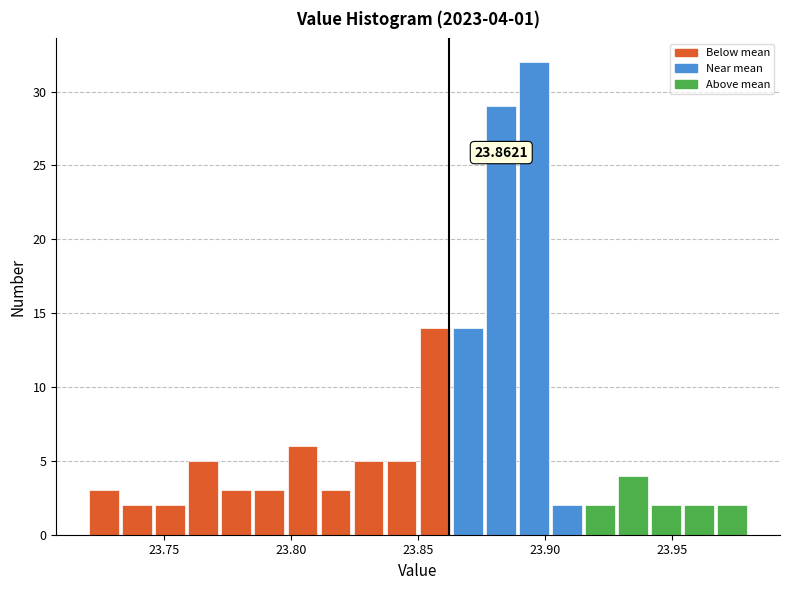

Around what value on the x-axis is the tallest bar? Give the approximate position of its centre, as read against the axis.

23.895